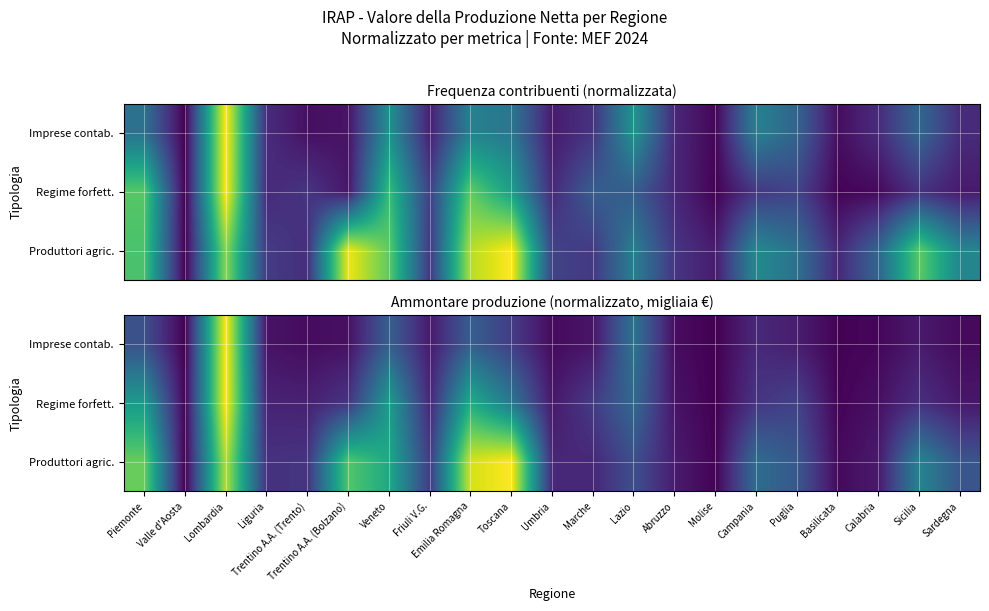

At how many categories does at least one series exceed 0?

21